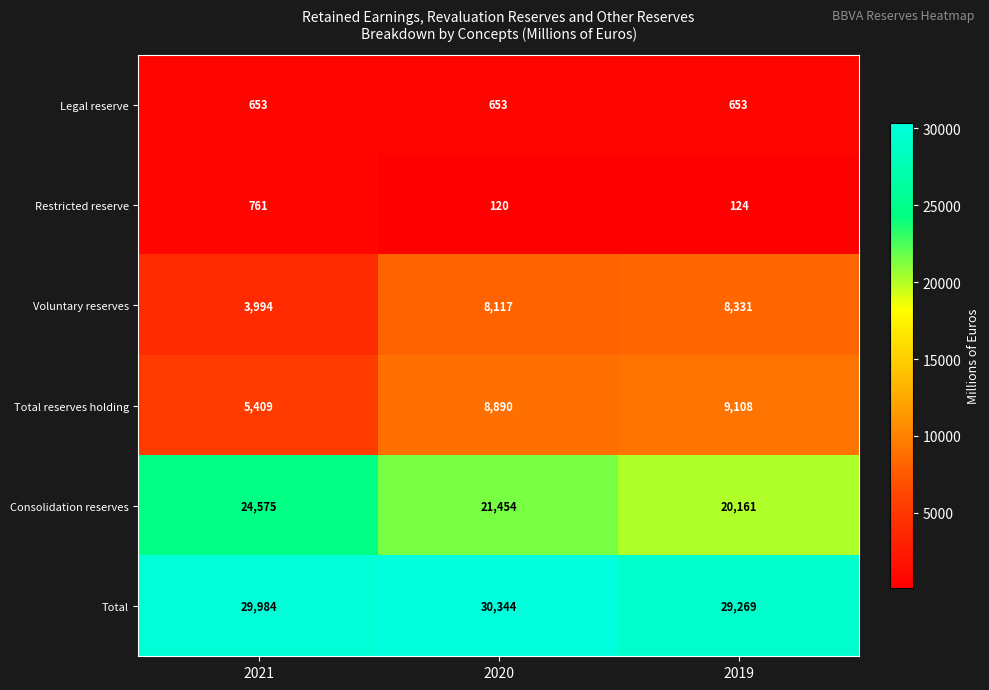

Which series changed the most between 2021 and 2020?

Voluntary reserves